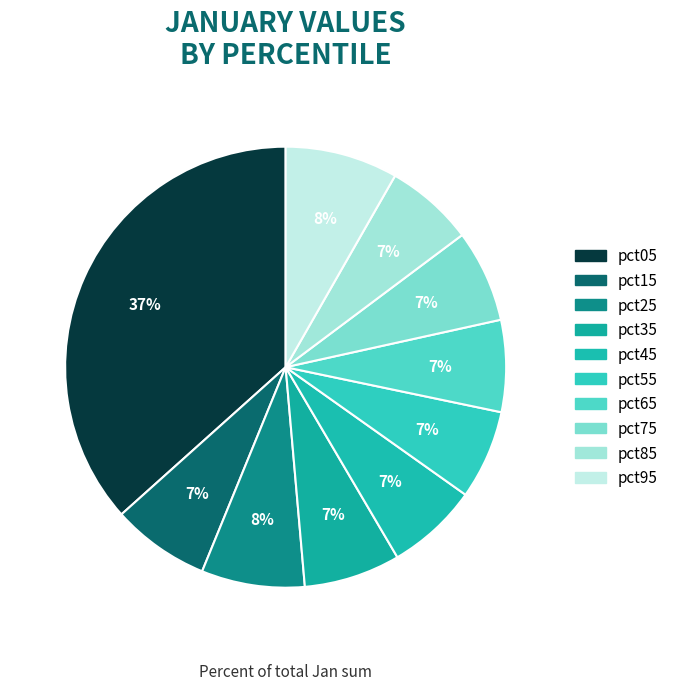

Is the sum of pct05 and pct65 greater than half?

No